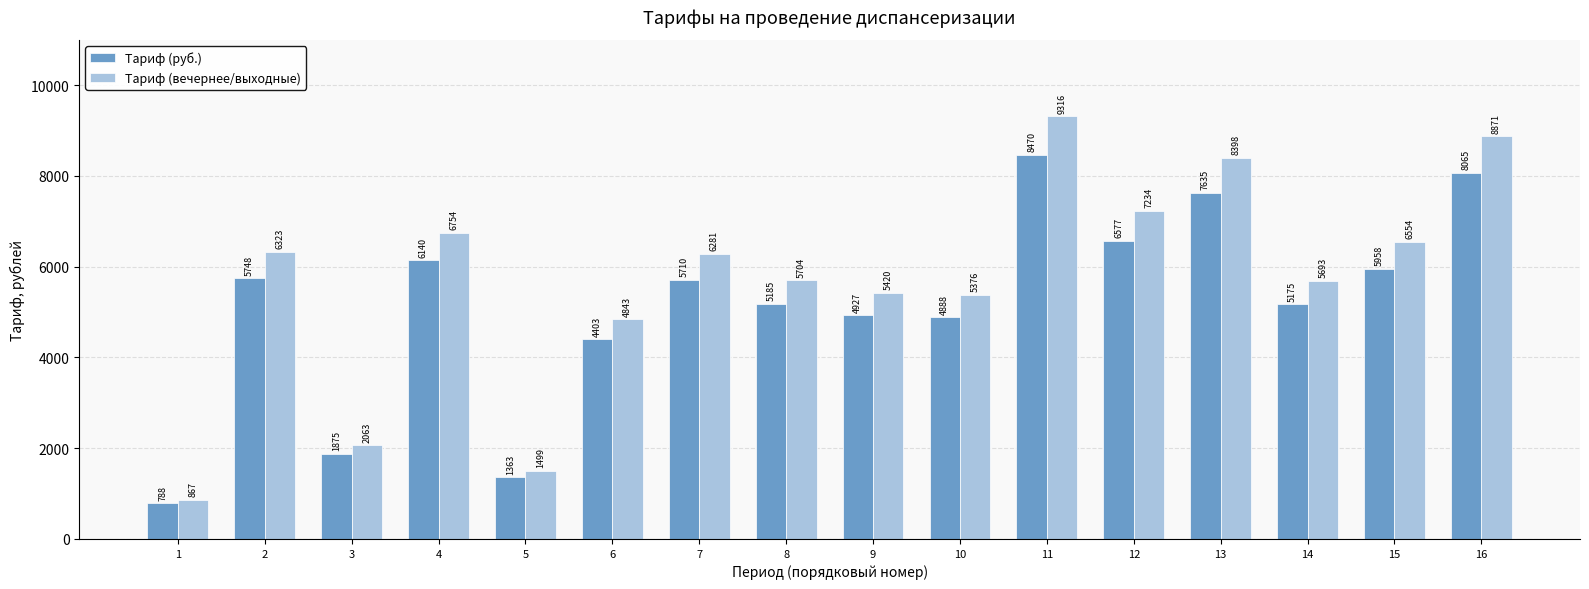

How many data points in Тариф (вечернее/выходные) are above 6280?

8